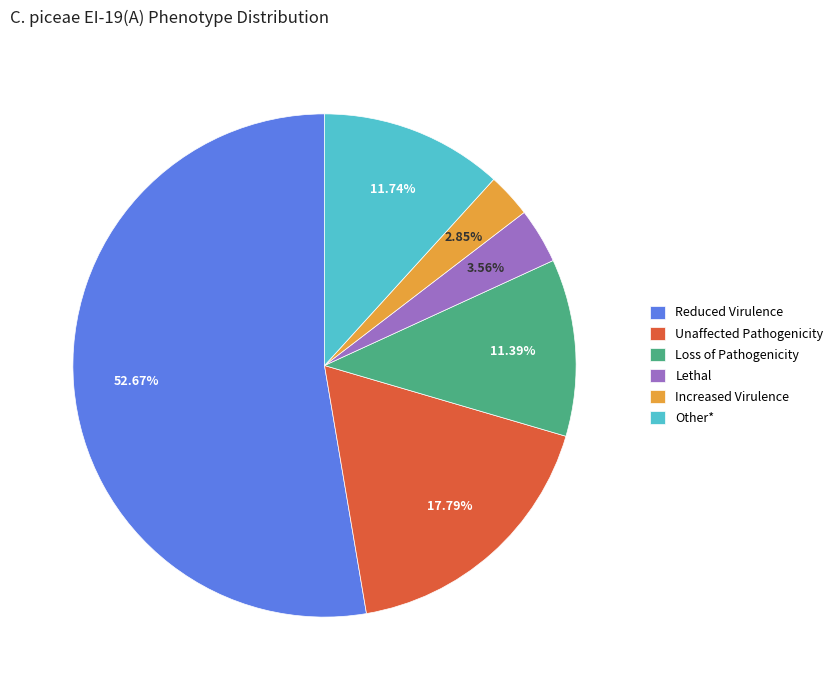

What is the smallest slice in the pie chart?

Increased Virulence